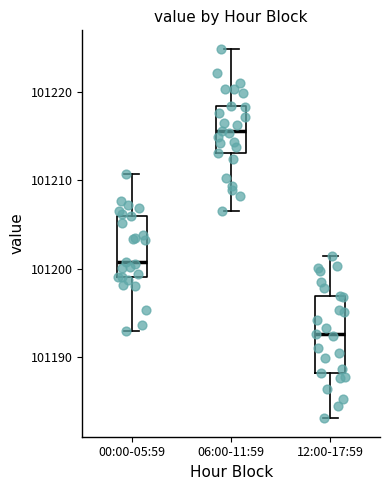

Reading left to right, read every box against the y-axis: the position of its median line, the range the box covers, and the ends of its whiskers. The values are not printed on the chart, so give them approximately, as read against the axis.

00:00-05:59: median 101201, box 101199 to 101206, whiskers 101193 to 101211
06:00-11:59: median 101216, box 101213 to 101218, whiskers 101207 to 101225
12:00-17:59: median 101193, box 101188 to 101197, whiskers 101183 to 101202